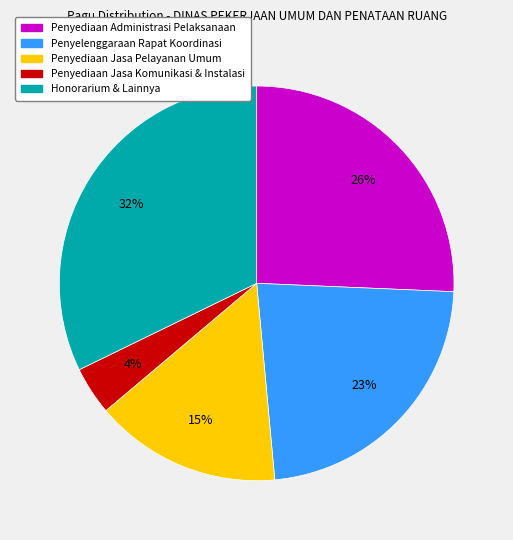

Is there a majority slice in this chart?

No